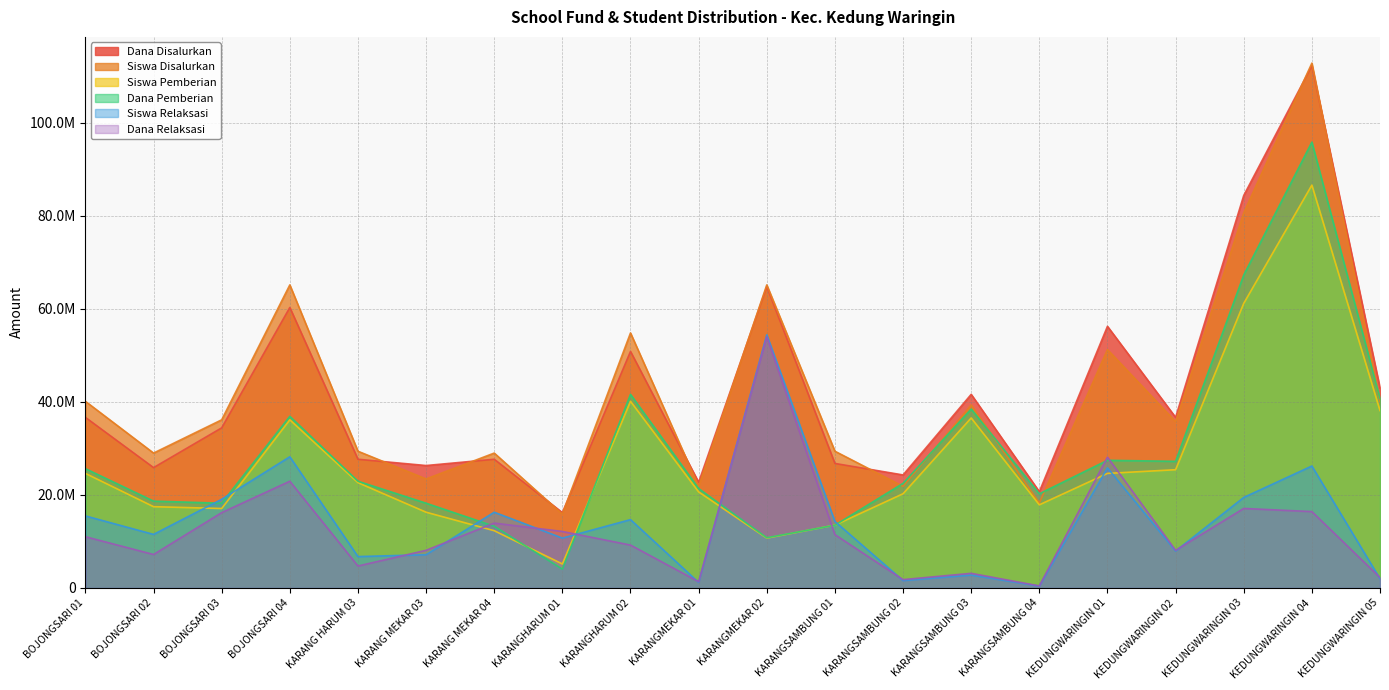

What position from the right is KARANGSAMBUNG 04?

6